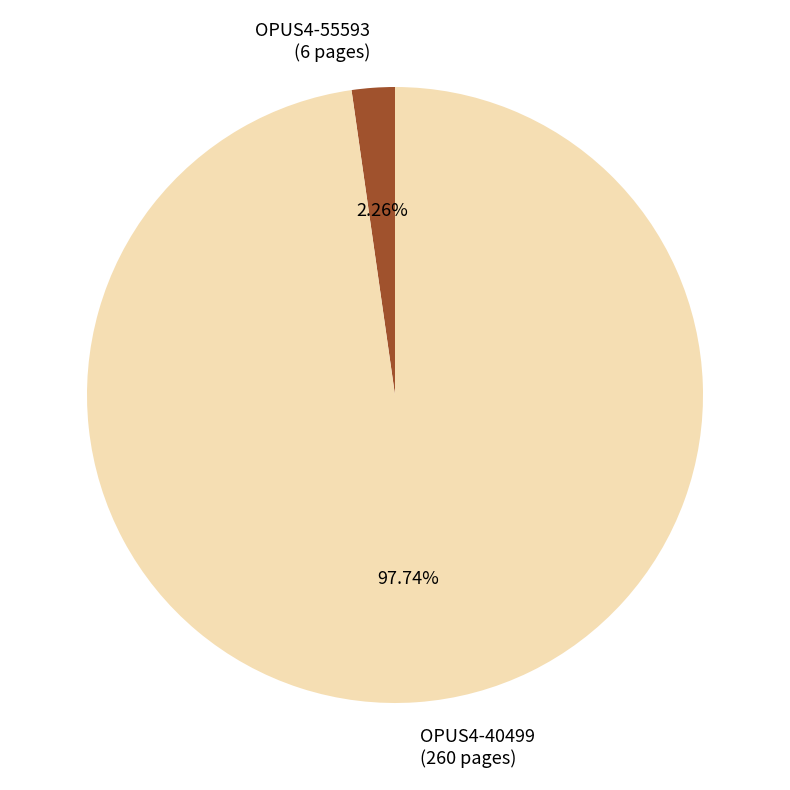

Is OPUS4-40499 (260 pages) the majority of the pie?

Yes